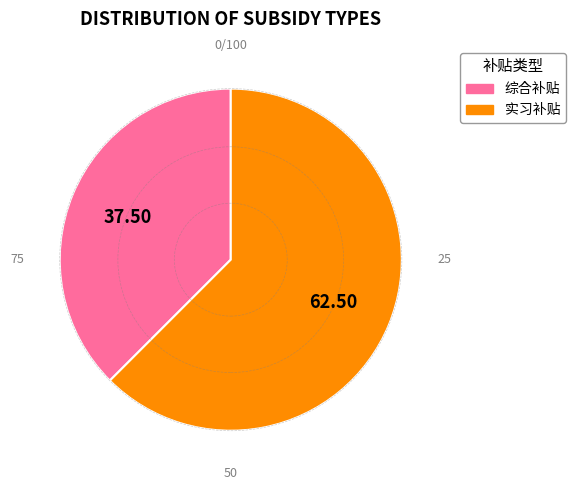

How many segments does this pie chart have?

2